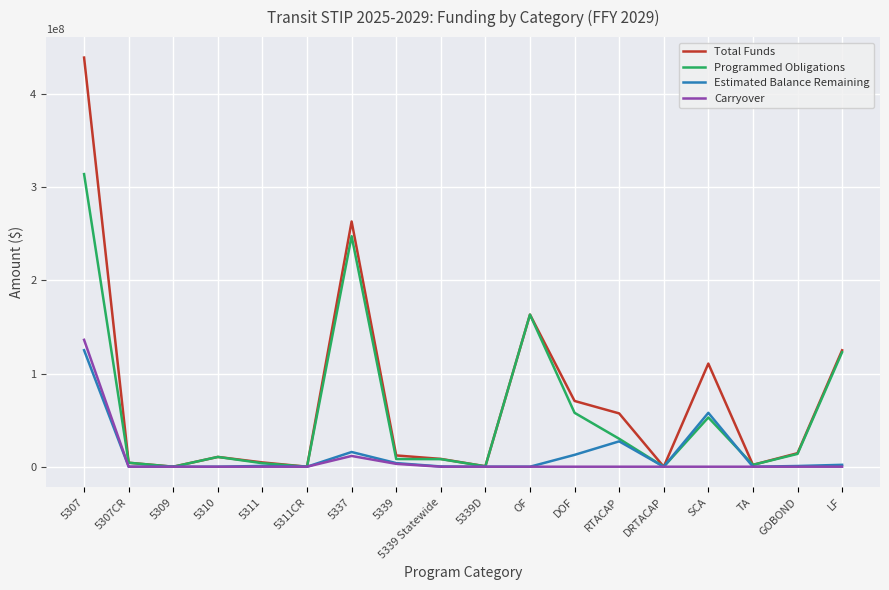

Is it true that Estimated Balance Remaining equals 0 at DRTACAP?

True